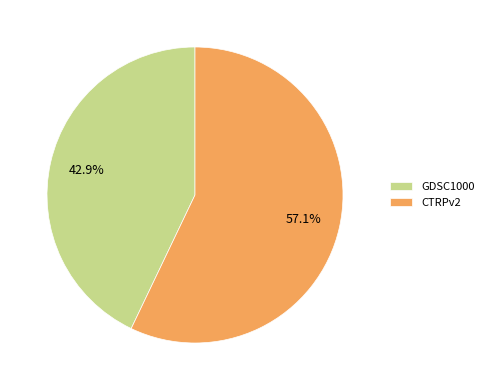

Does GDSC1000 represent more than half of the total?

No